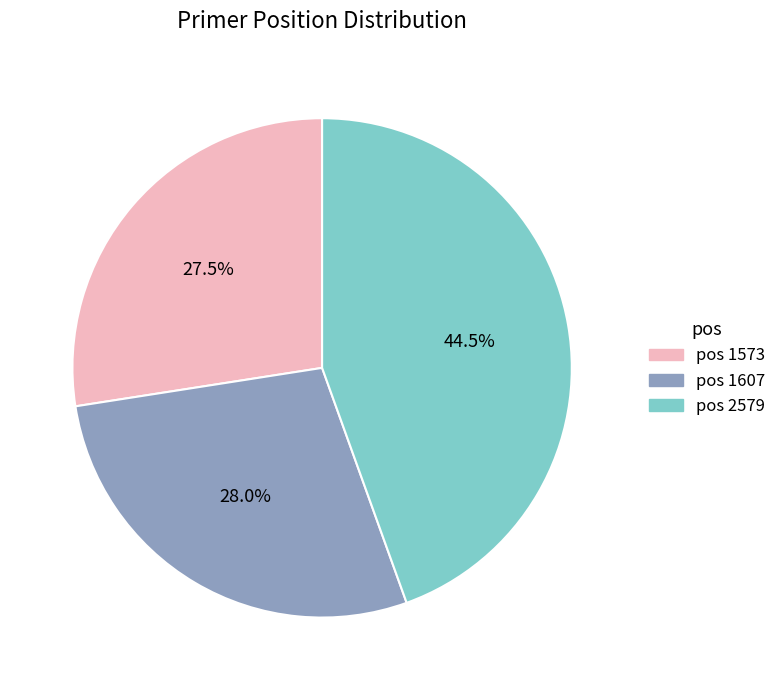

Is there any slice that represents more than half of the pie?

No